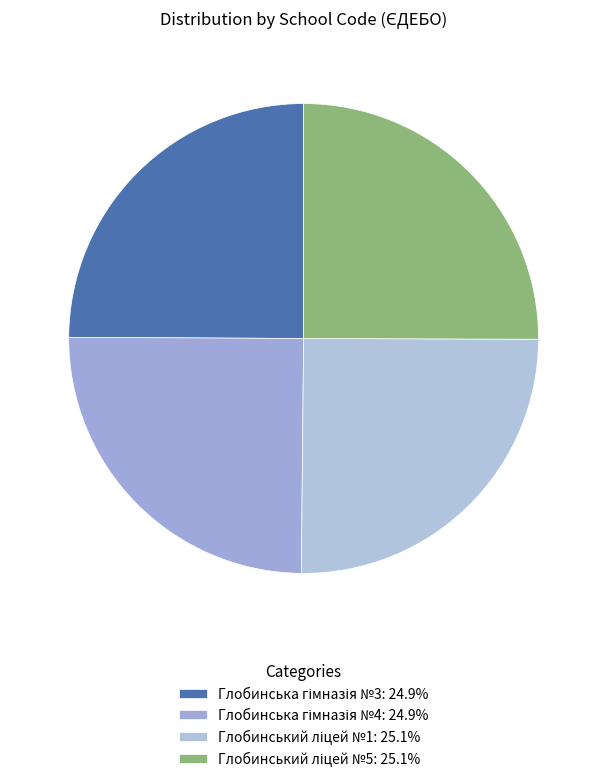

What percentage is NOT represented by Глобинська гімназія №4?

75.1%